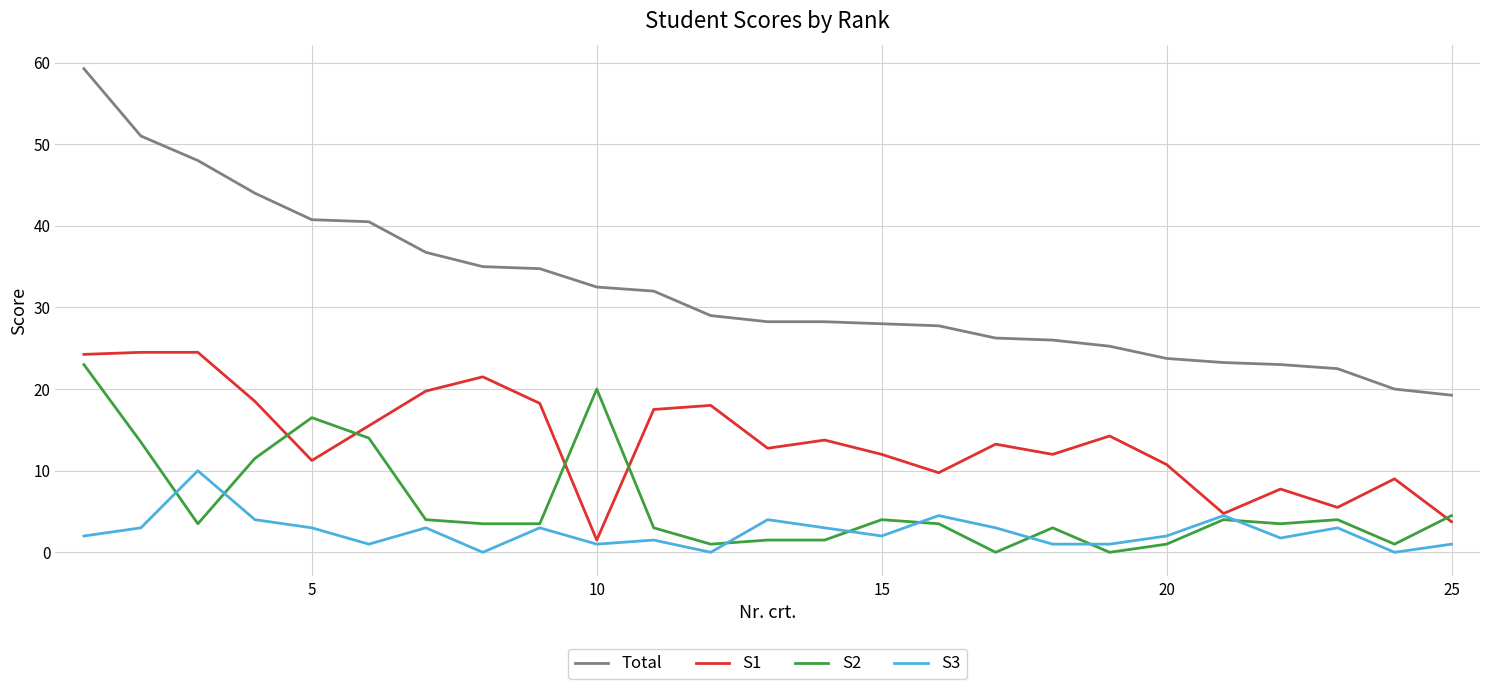

Which series has the largest total across all categories?

Total